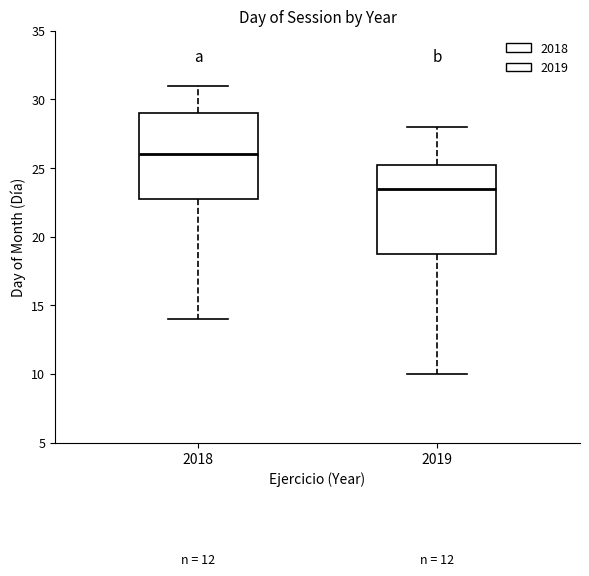

Reading left to right, read every box against the y-axis: the position of its median line, the range the box covers, and the ends of its whiskers. The values are not printed on the chart, so give them approximately, as read against the axis.

2018: median 26.0, box 23.0 to 29.0, whiskers 14.0 to 31.0
2019: median 23.5, box 19.0 to 25.5, whiskers 10.0 to 28.0